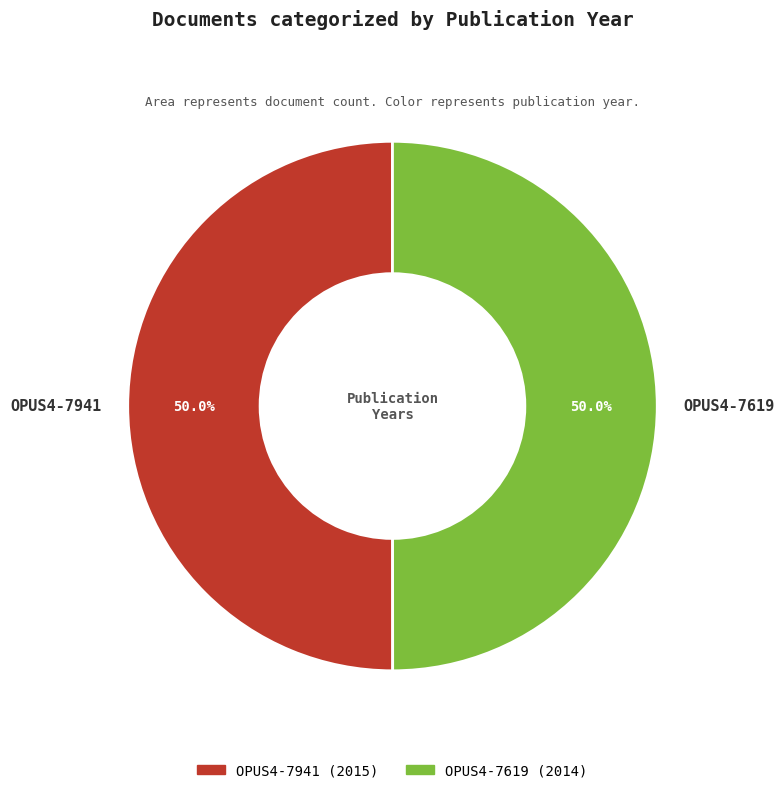

To the nearest percent, what portion does OPUS4-7941 represent?

50%